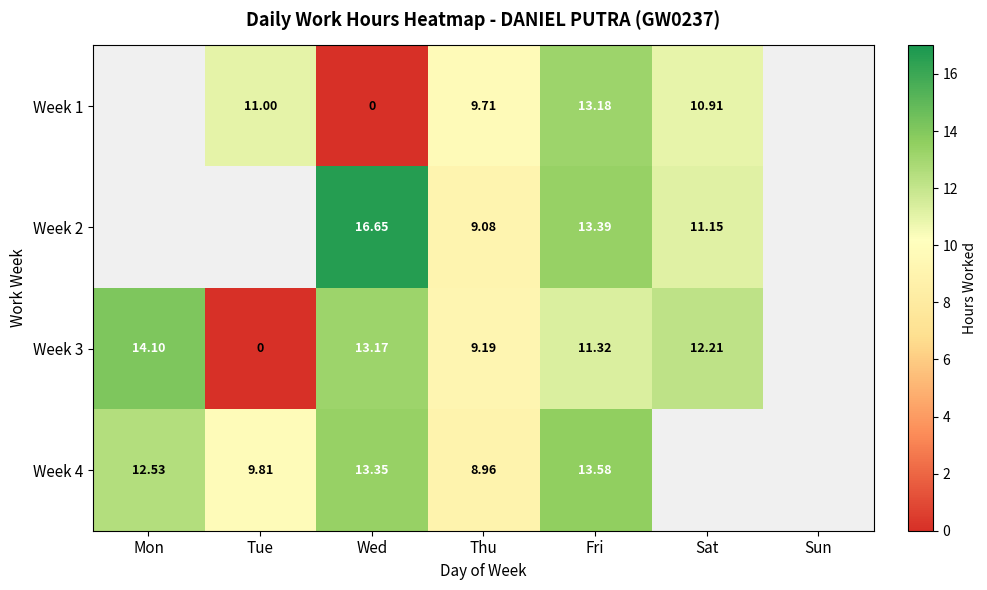

What is the difference between the highest and lowest values at Tue?

11.0